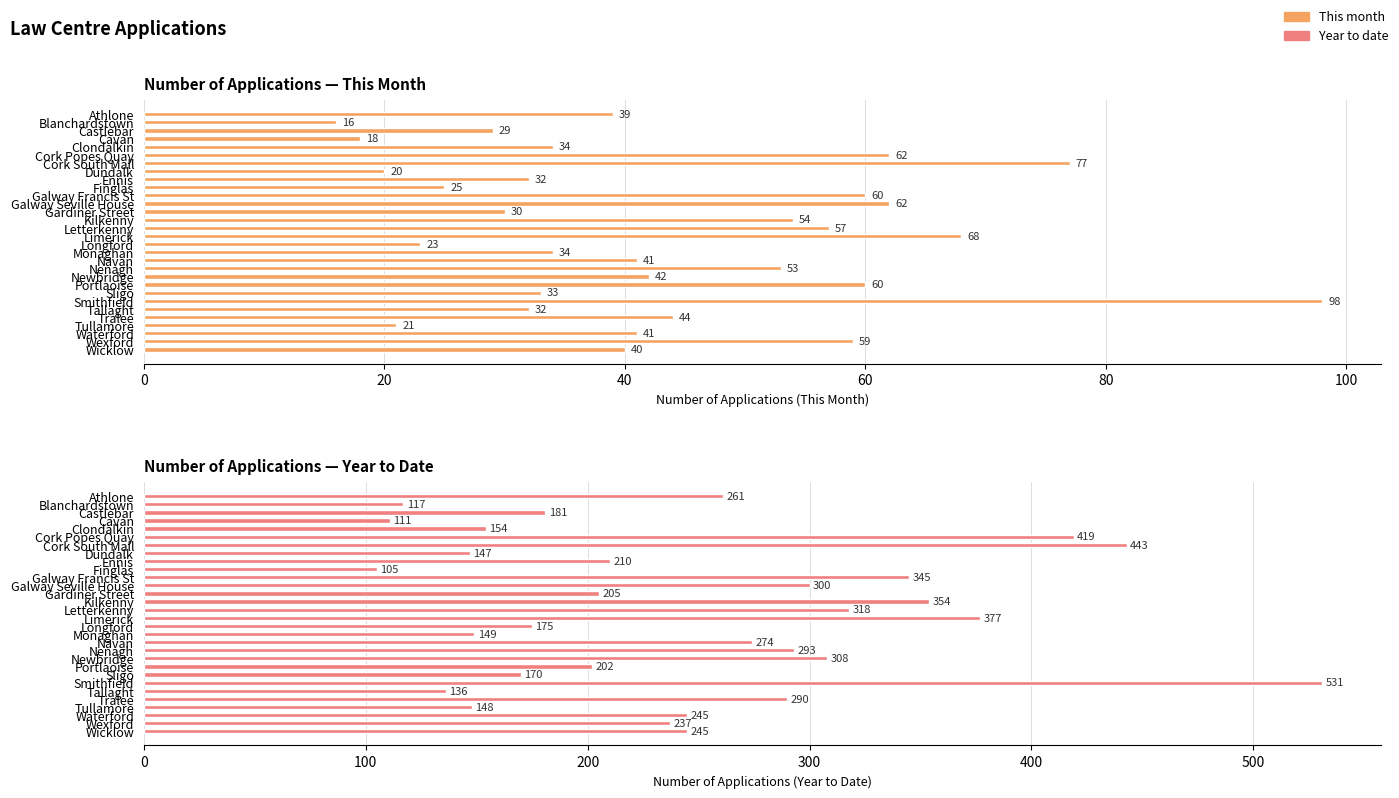

What is the total value across all series at Wexford?

296